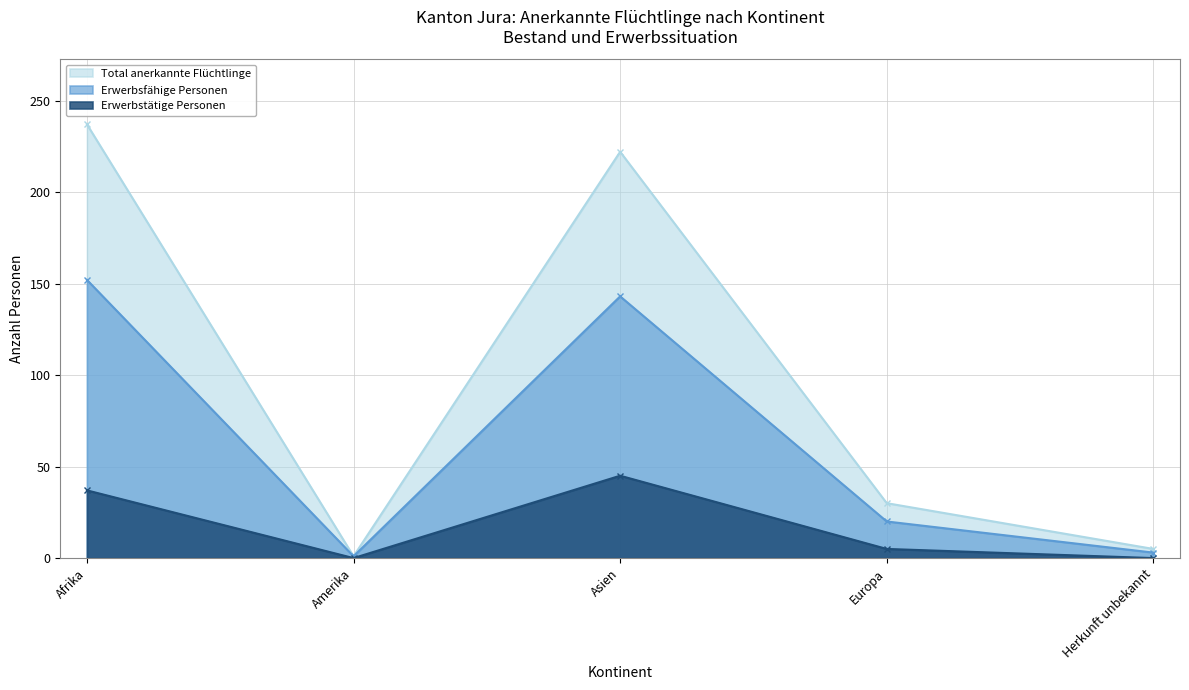

Which series has the largest total across all categories?

Total anerkannte Flüchtlinge